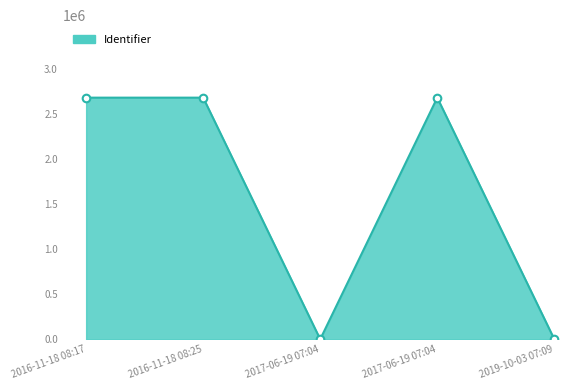

Which has a higher value, 2017-06-19 07:04 or 2016-11-18 08:17?

2016-11-18 08:17